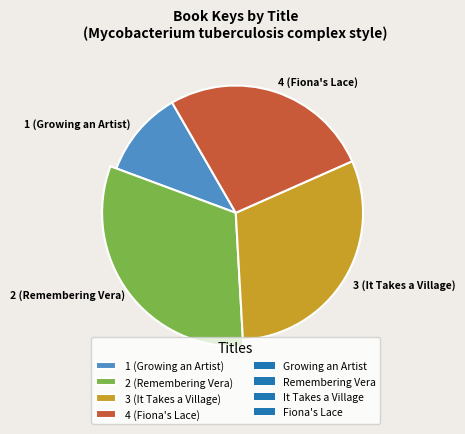

Is there any slice that represents more than half of the pie?

No